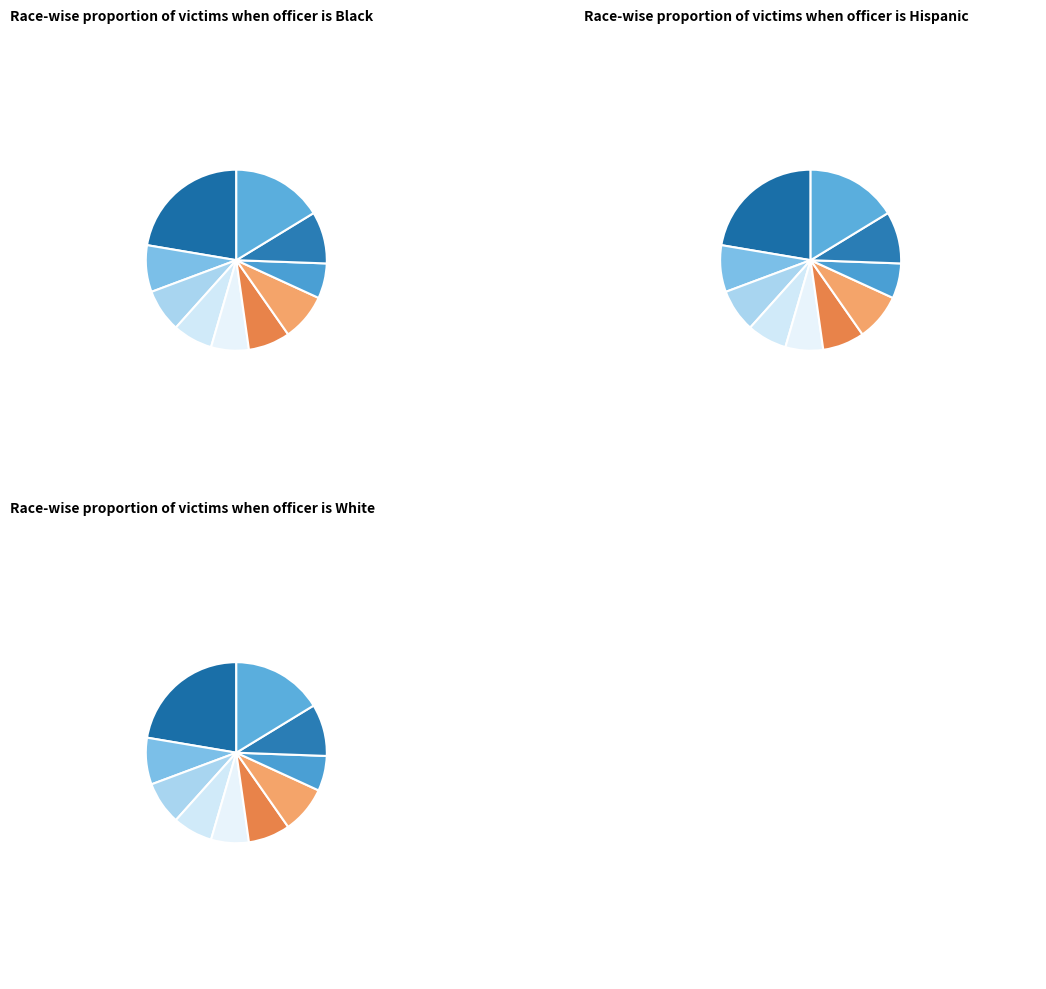

Combined, what portion of the pie is pct95 and pct85?

25.6%